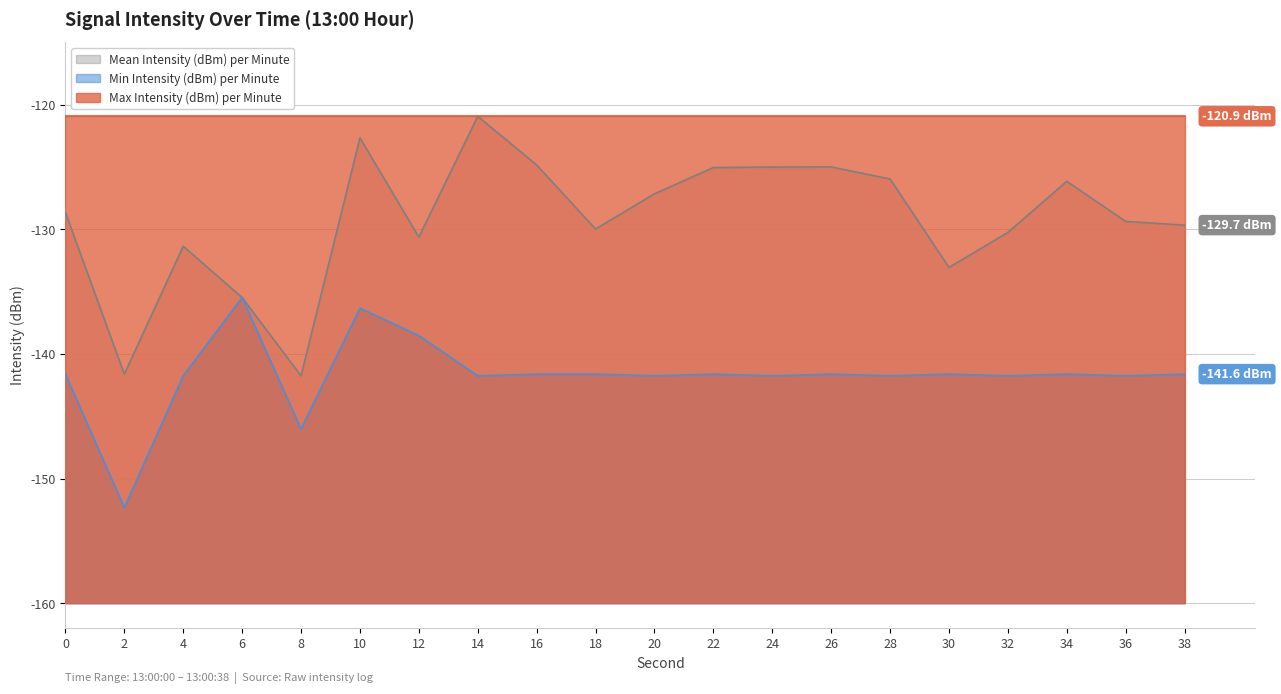

At how many categories does at least one series exceed -139?

18